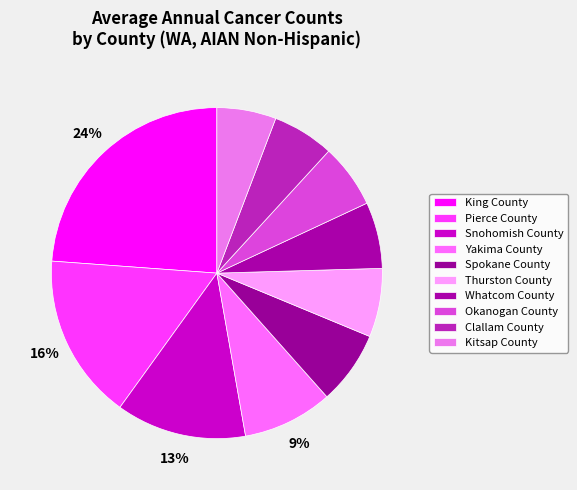

Is there a majority slice in this chart?

No